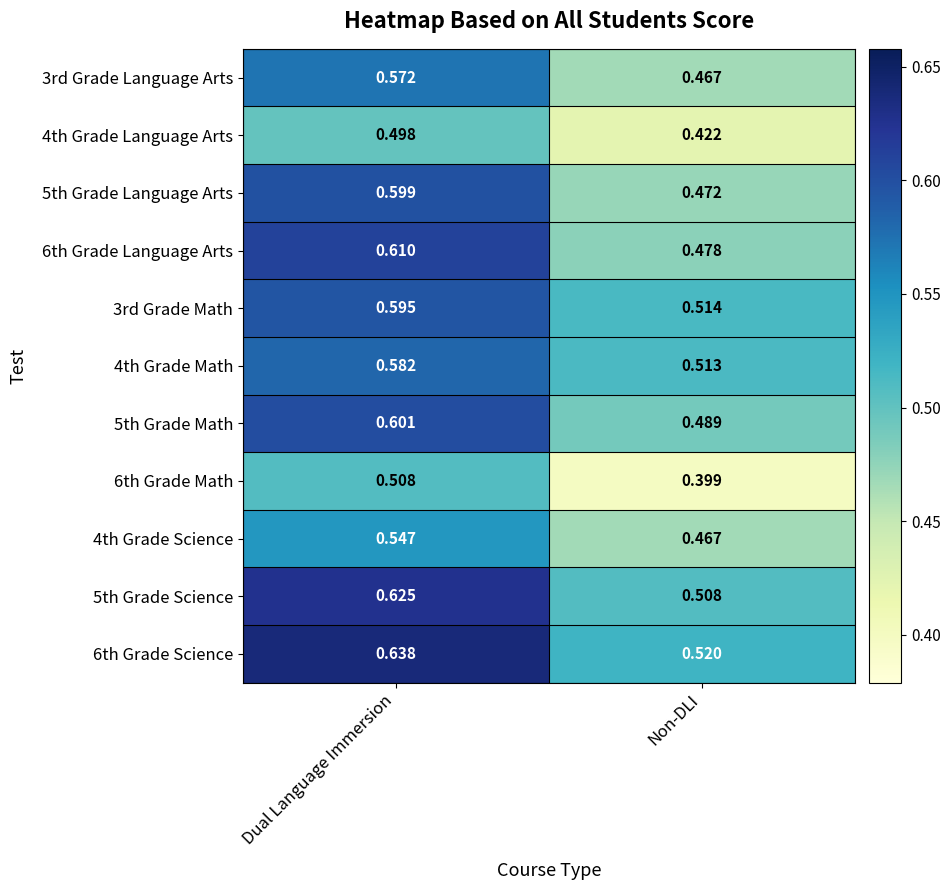

How many series are shown in this chart?

11